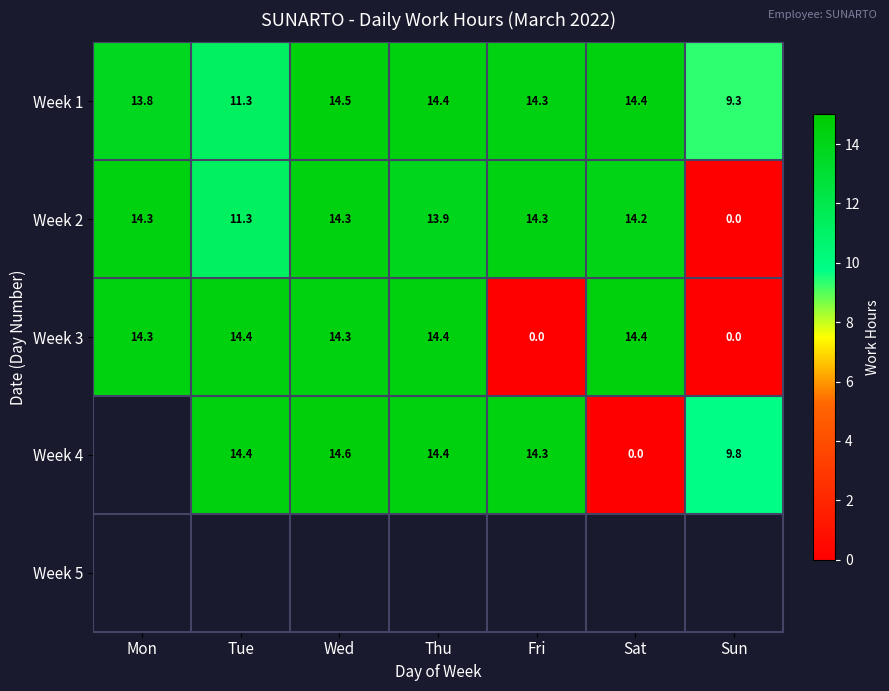

What is the difference between the highest and lowest values at Sat?

14.4